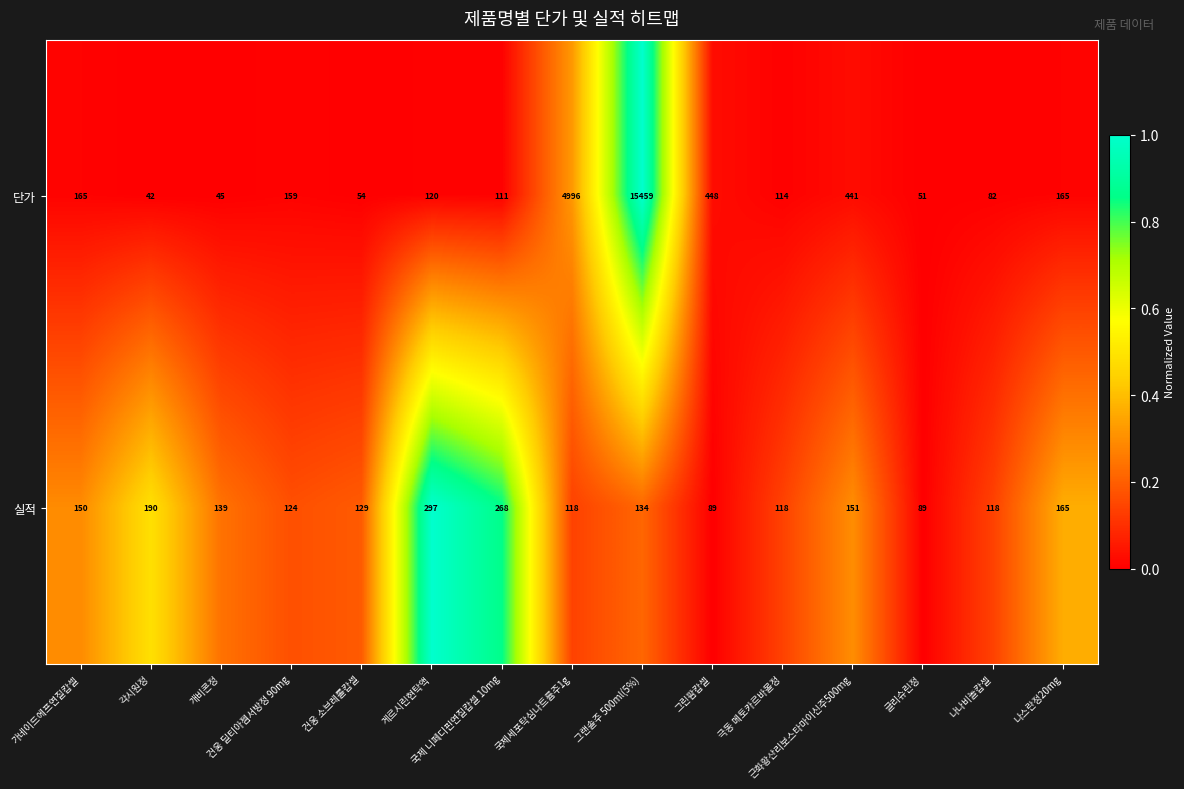

What is the sum of all 단가 values?

22452